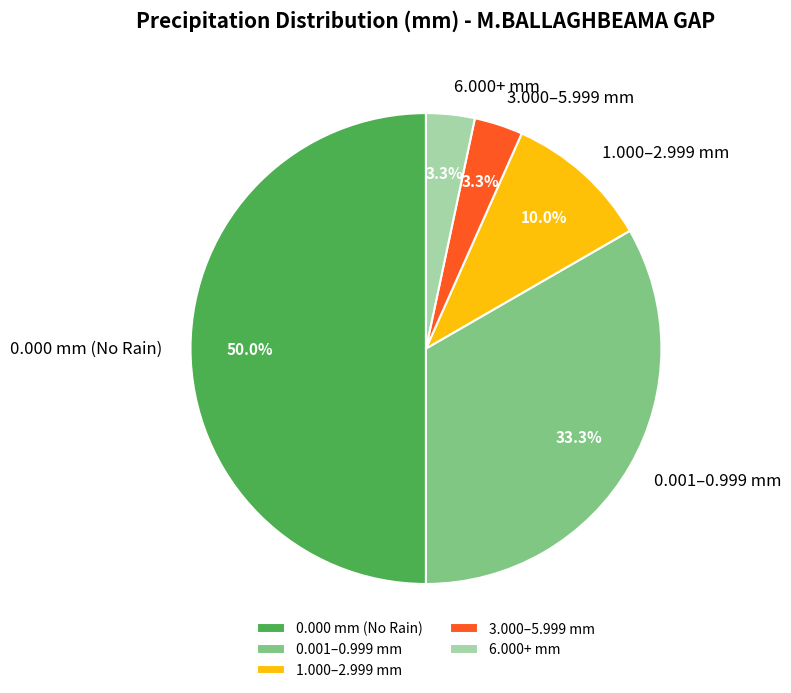

Is 3.000–5.999 mm the majority of the pie?

No